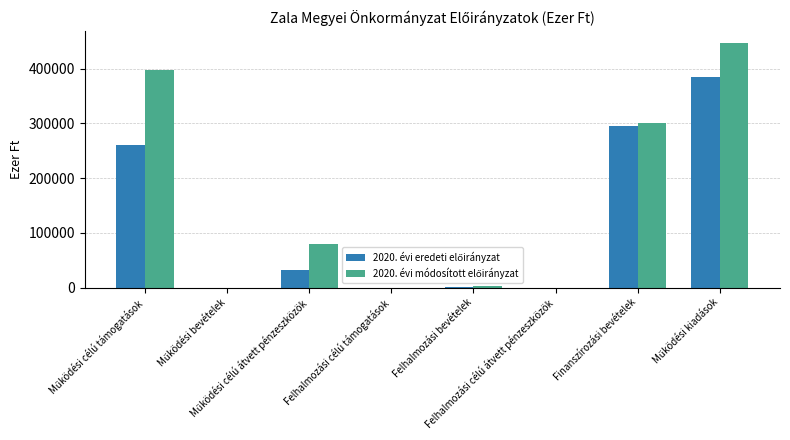

Count the number of data series in this chart.

2